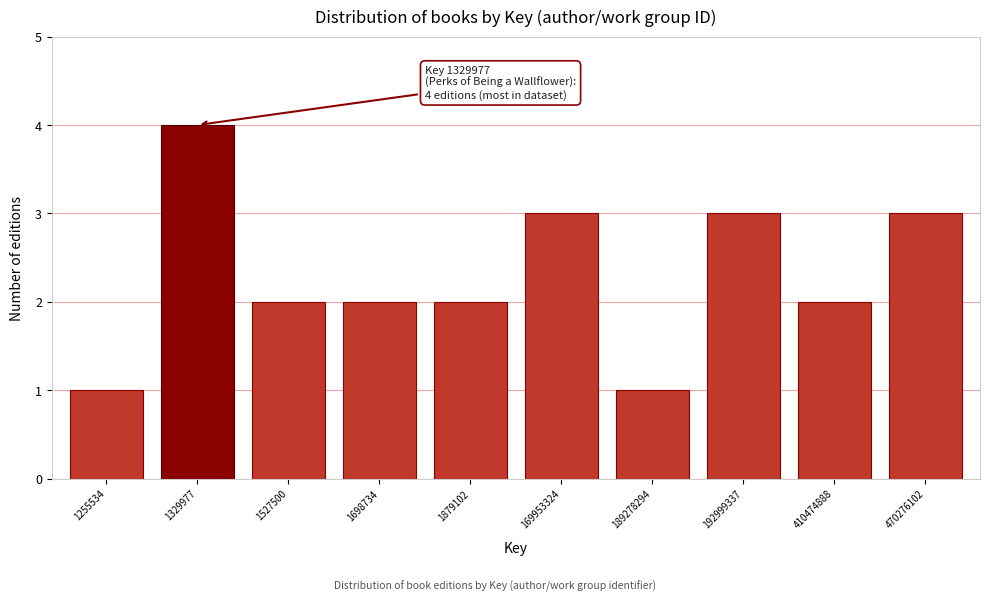

Reading left to right, transcribe all the data shown in this chart.

1255534=1	1329977=4	1527500=2	1698734=2	1879102=2	169953324=3	189278294=1	192999337=3	410474888=2	470276102=3